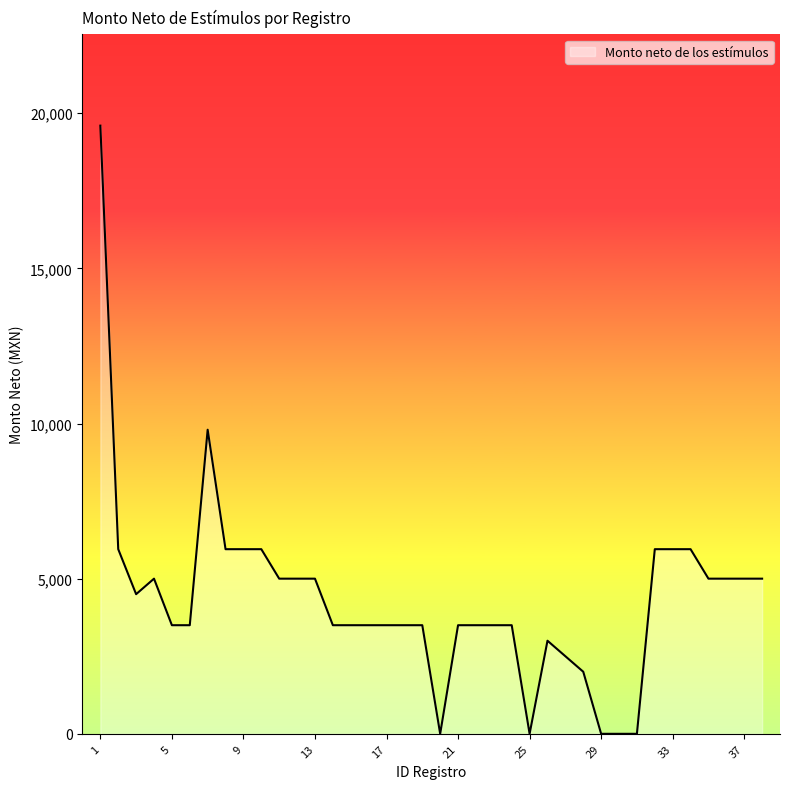

What is the difference between the maximum and minimum values?

19600